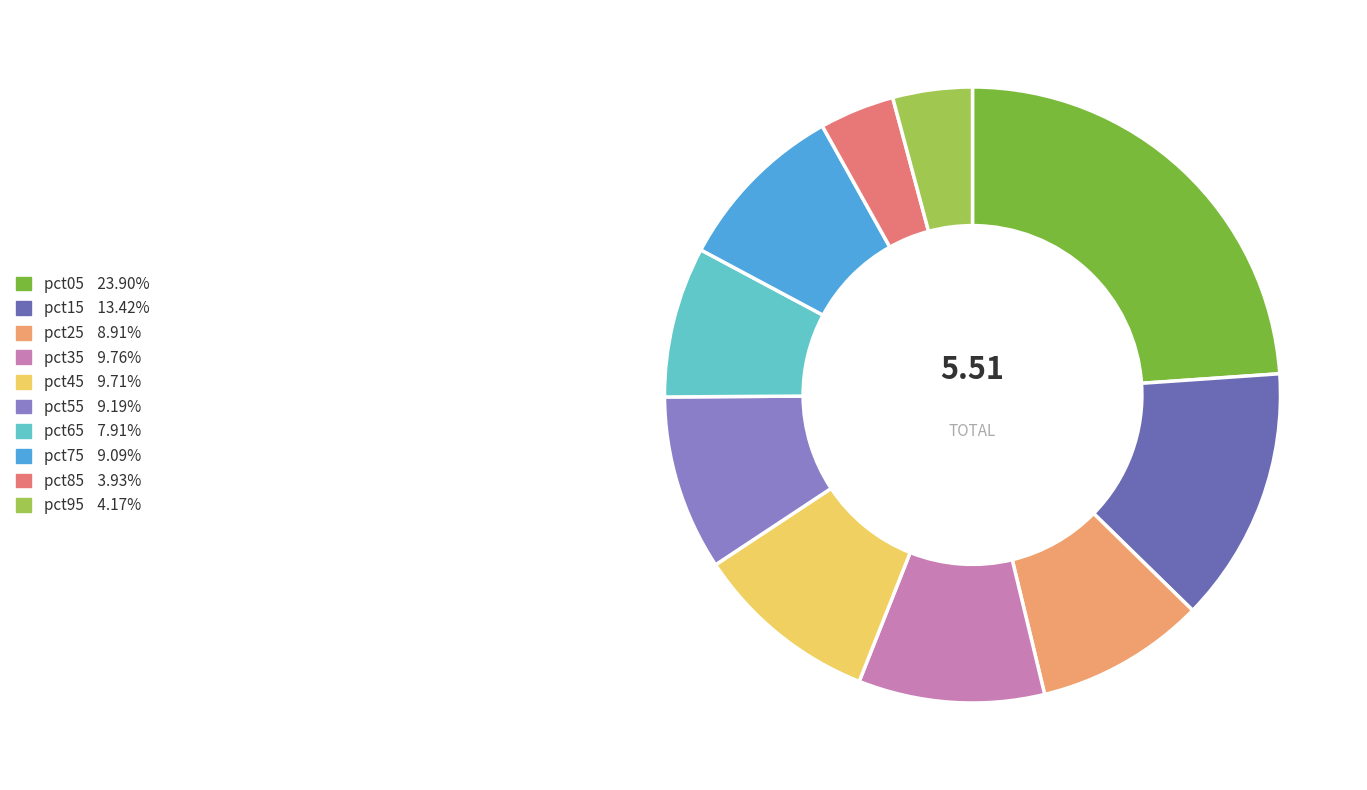

Combined, do pct05 and pct65 account for over 50%?

No